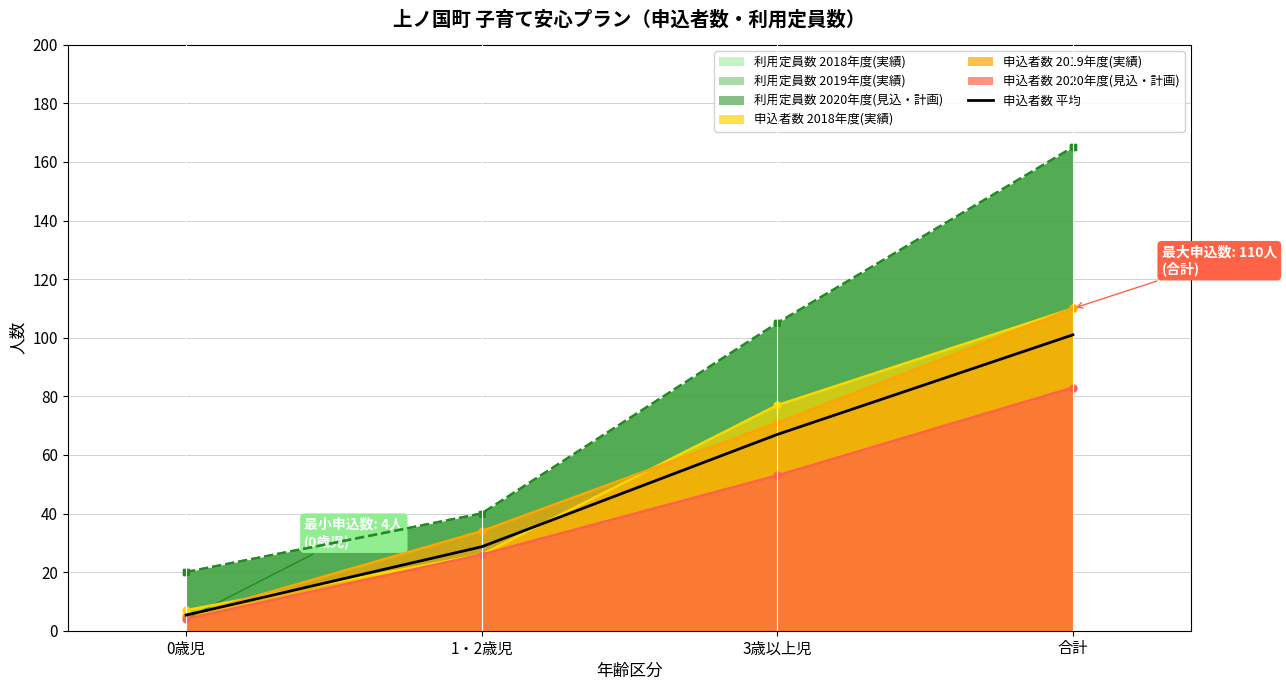

True or false: the data shows 41.0 at 1・2歳児.

False